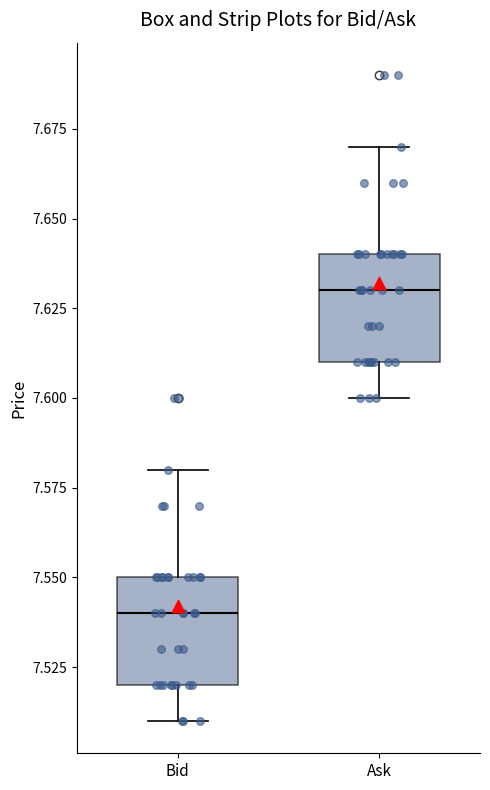

Which box has the highest median line?

Ask